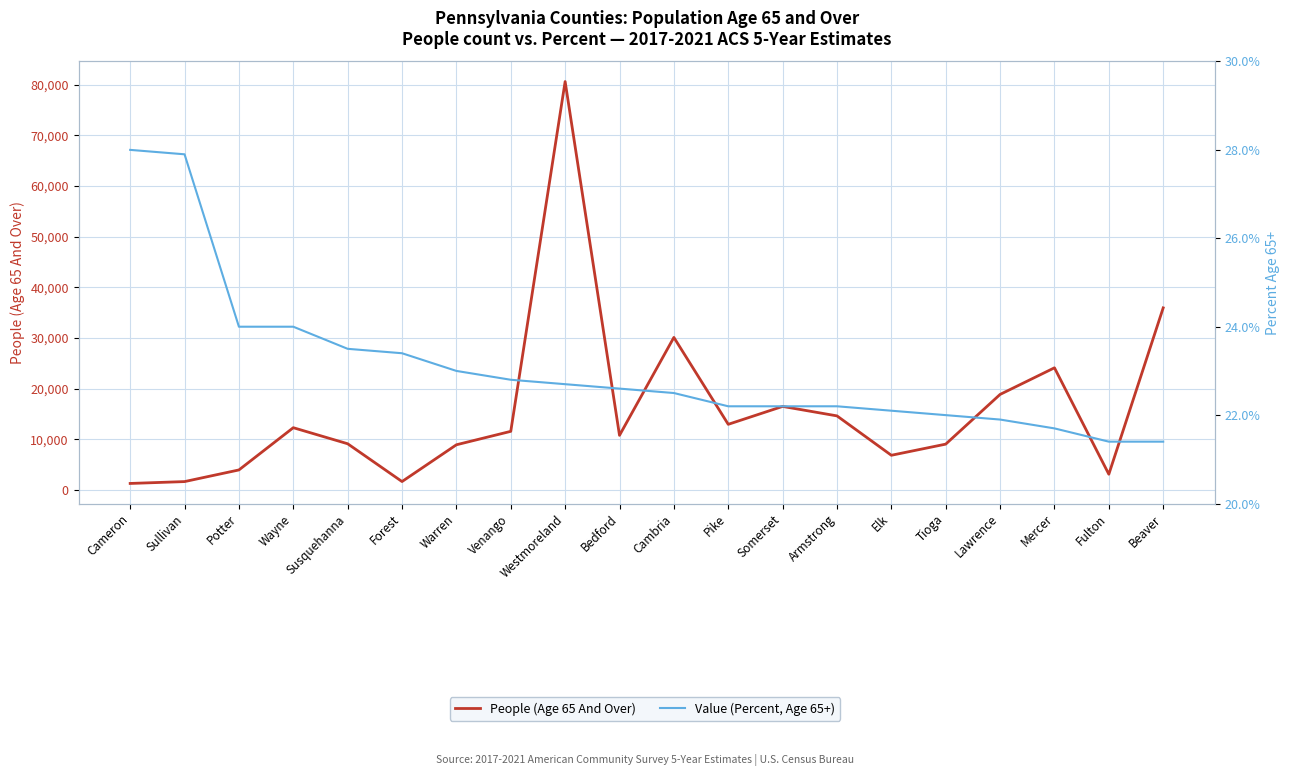

How many values in the Value (Percent, Age 65+) series are below 22?

4